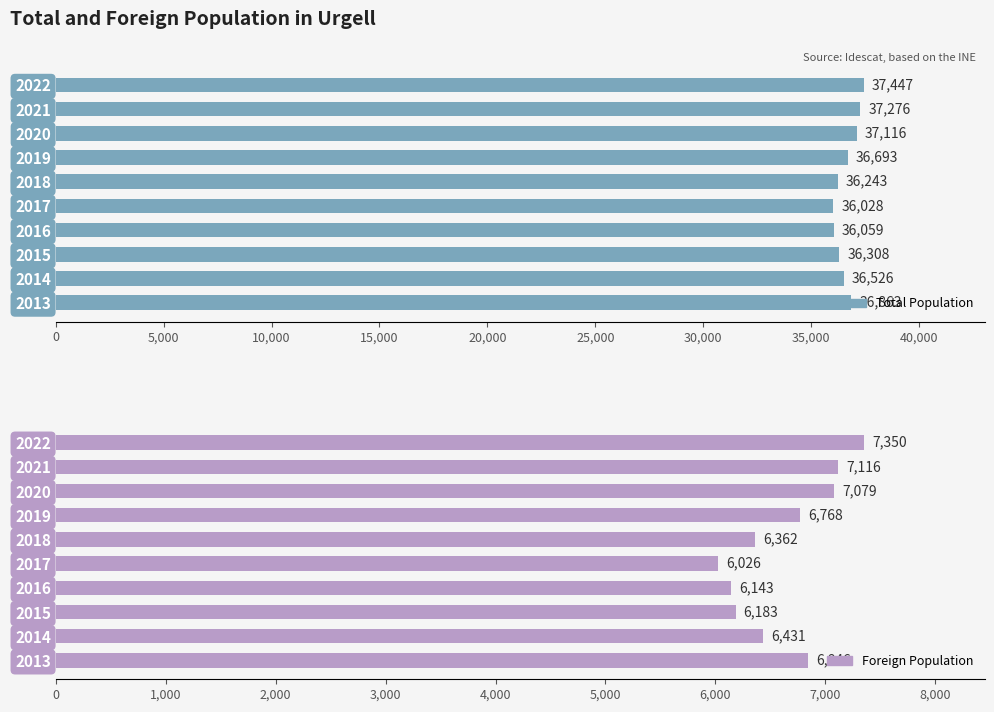

What is the difference between the maximum and second lowest values in the Foreign Population series?

1207